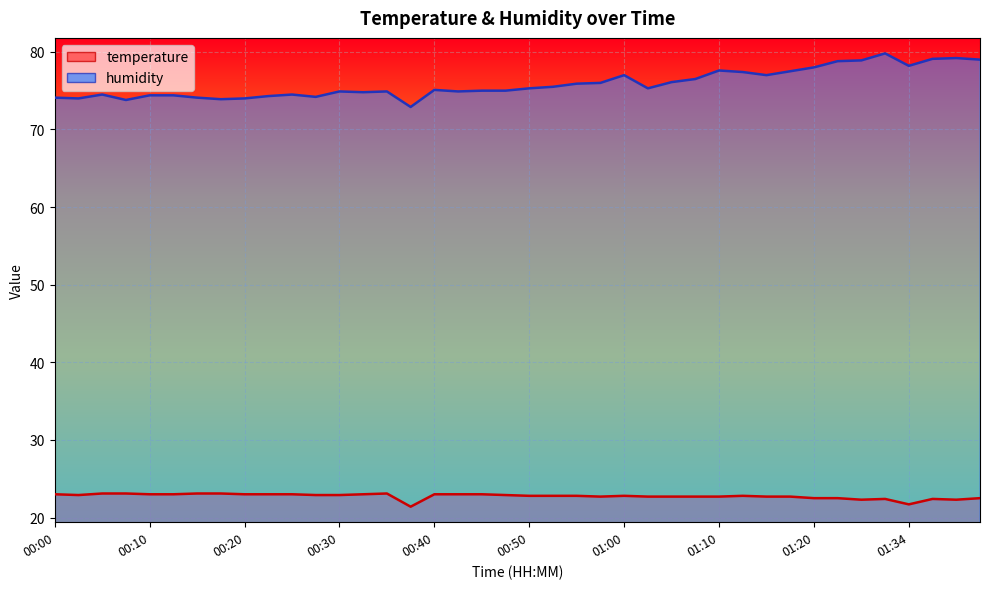

Reading left to right, extract all data points from this chart.

temperature: 00:00=23.0	00:03=22.9	00:05=23.1	00:08=23.1	00:10=23.0	00:13=23.0	00:15=23.1	00:17=23.1	00:20=23.0	00:22=23.0	00:25=23.0	00:27=22.9	00:30=22.9	00:32=23.0	00:35=23.1	00:37=21.4	00:40=23.0	00:42=23.0	00:45=23.0	00:47=22.9	00:50=22.8	00:52=22.8	00:55=22.8	00:57=22.7	01:00=22.8	01:02=22.7	01:05=22.7	01:07=22.7	01:10=22.7	01:12=22.8	01:15=22.7	01:17=22.7	01:20=22.5	01:25=22.5	01:29=22.3	01:31=22.4	01:34=21.7	01:36=22.4	01:39=22.3	01:41=22.5
humidity: 00:00=74.1	00:03=74.0	00:05=74.5	00:08=73.8	00:10=74.4	00:13=74.4	00:15=74.1	00:17=73.9	00:20=74.0	00:22=74.3	00:25=74.5	00:27=74.2	00:30=74.9	00:32=74.8	00:35=74.9	00:37=72.9	00:40=75.1	00:42=74.9	00:45=75.0	00:47=75.0	00:50=75.3	00:52=75.5	00:55=75.9	00:57=76.0	01:00=77.0	01:02=75.3	01:05=76.1	01:07=76.5	01:10=77.6	01:12=77.4	01:15=77.0	01:17=77.5	01:20=78.0	01:25=78.8	01:29=78.9	01:31=79.8	01:34=78.2	01:36=79.1	01:39=79.2	01:41=79.0